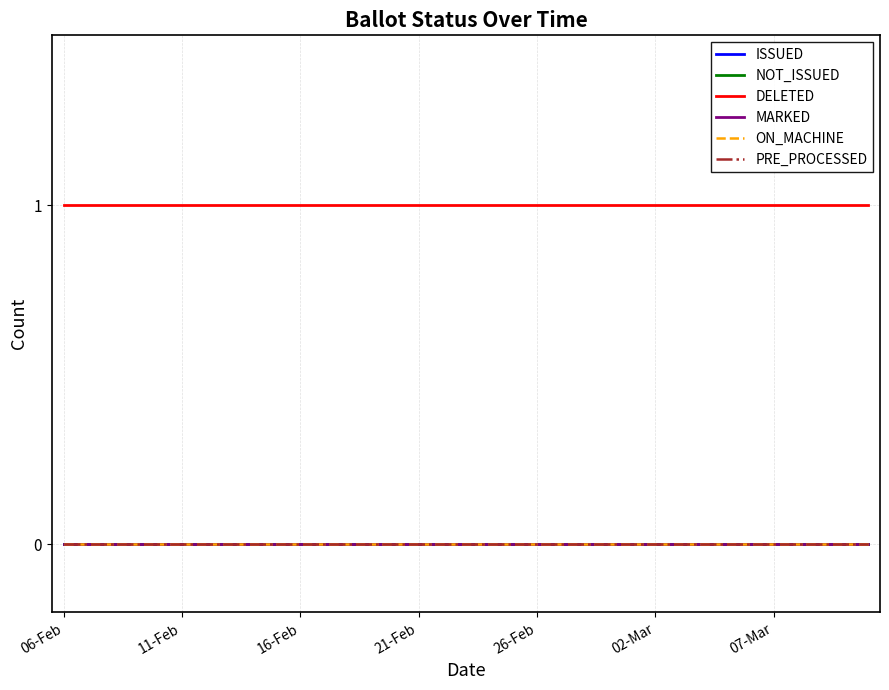

Reading right to left, list all the values displayed in this chart.

ISSUED: 0	0	0	0	0	0	0	0	0	0	0	0	0	0	0	0	0	0	0	0	0	0	0	0	0	0	0	0	0	0	0	0	0	0	0
NOT_ISSUED: 0	0	0	0	0	0	0	0	0	0	0	0	0	0	0	0	0	0	0	0	0	0	0	0	0	0	0	0	0	0	0	0	0	0	0
DELETED: 1	1	1	1	1	1	1	1	1	1	1	1	1	1	1	1	1	1	1	1	1	1	1	1	1	1	1	1	1	1	1	1	1	1	1
MARKED: 0	0	0	0	0	0	0	0	0	0	0	0	0	0	0	0	0	0	0	0	0	0	0	0	0	0	0	0	0	0	0	0	0	0	0
ON_MACHINE: 0	0	0	0	0	0	0	0	0	0	0	0	0	0	0	0	0	0	0	0	0	0	0	0	0	0	0	0	0	0	0	0	0	0	0
PRE_PROCESSED: 0	0	0	0	0	0	0	0	0	0	0	0	0	0	0	0	0	0	0	0	0	0	0	0	0	0	0	0	0	0	0	0	0	0	0